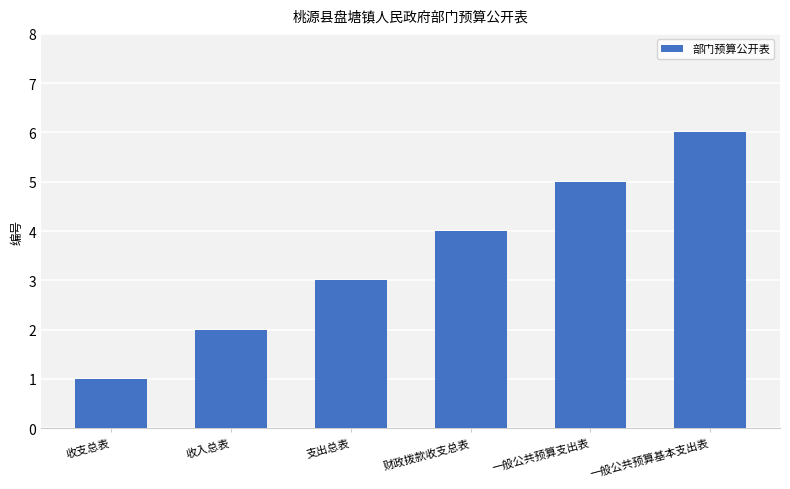

List the labels in order of value, smallest first.

收支总表, 收入总表, 支出总表, 财政拨款收支总表, 一般公共预算支出表, 一般公共预算基本支出表